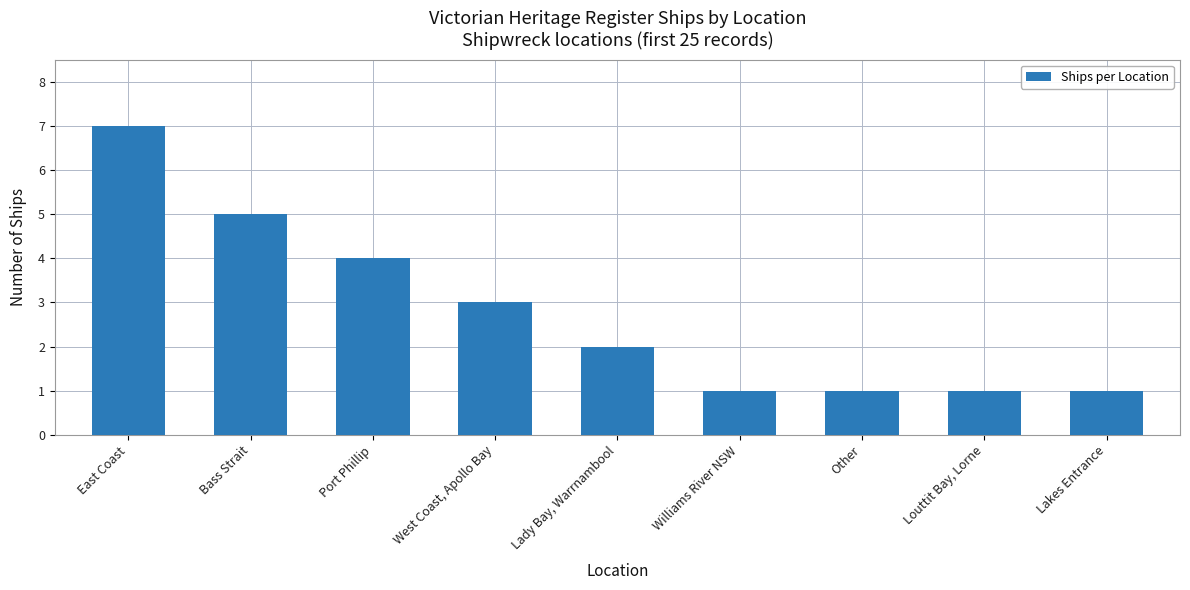

What is the label of the 9th bar from the right?

East Coast